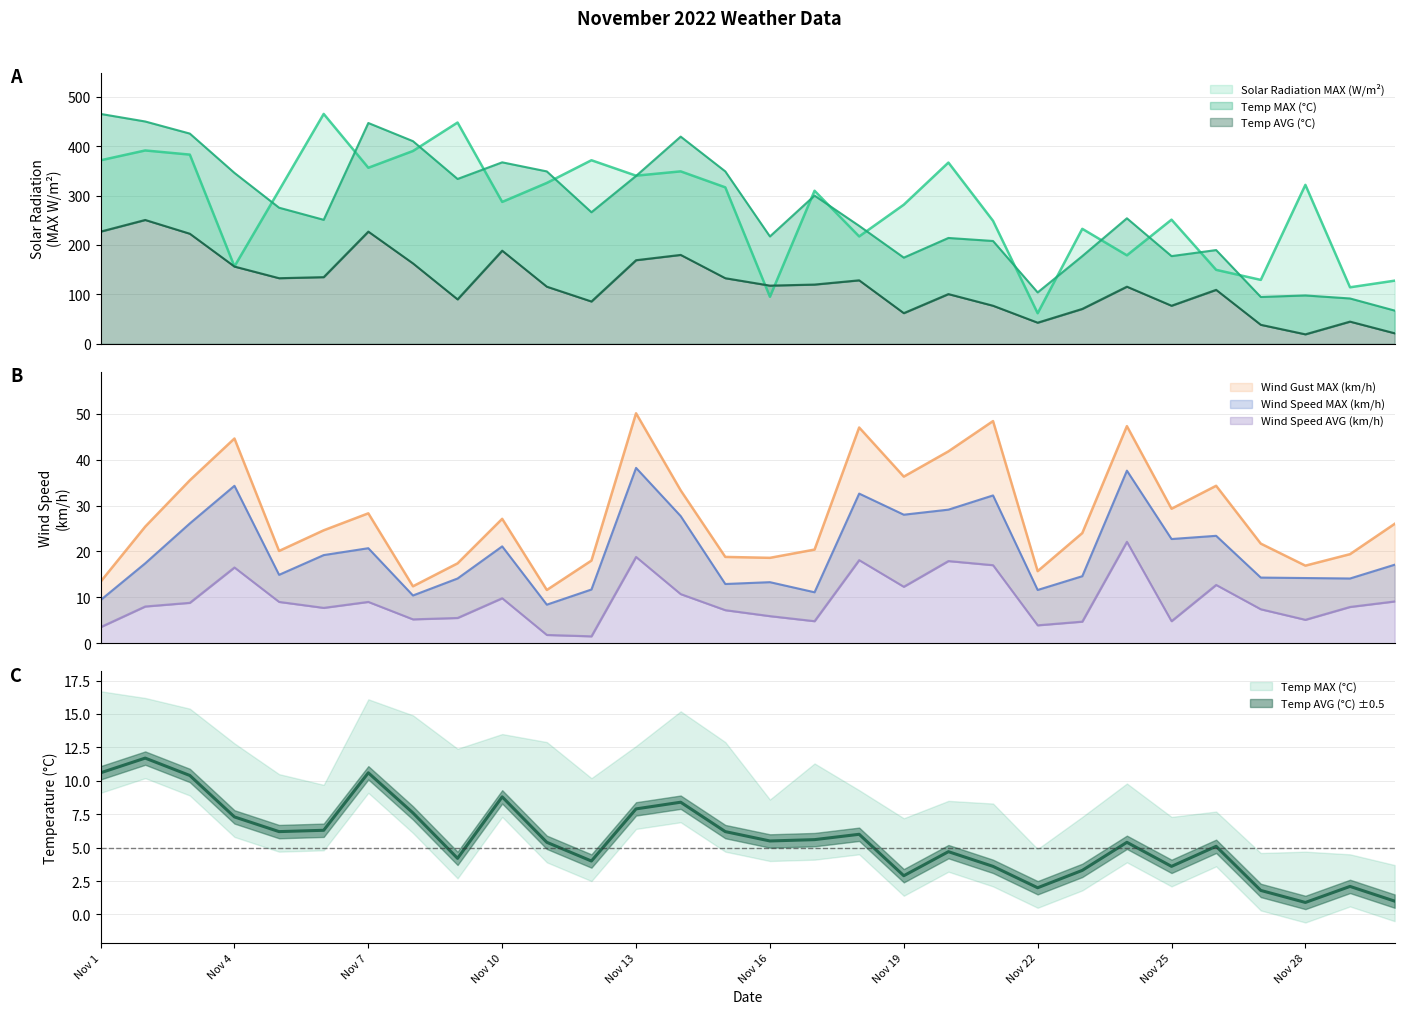

At Nov 15, list the series in order from smallest to largest.

Wind Speed AVG (km/h), Wind Speed MAX (km/h), Wind Gust MAX (km/h), Temp AVG (°C), Solar Radiation MAX (W/m²), Temp MAX (°C)